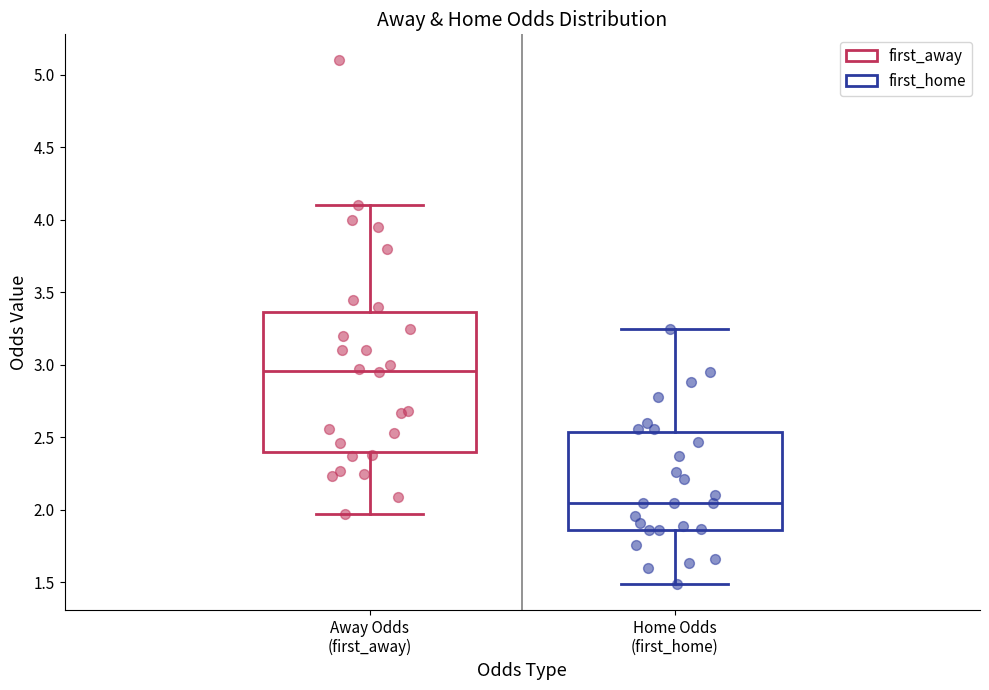

Which box's median line is the highest?

Away Odds (first_away)